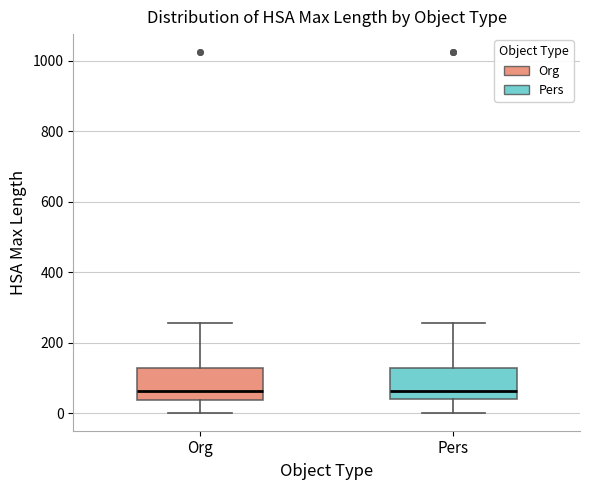

Reading left to right, transcribe this box plot: for each box, give where its median line is, the range the box spans, and where its two whiskers end, as read against the y-axis. The values are not printed on the chart, so give them approximately, as read against the axis.

Org: median 60, box 40 to 120, whiskers 0 to 260
Pers: median 60, box 40 to 120, whiskers 0 to 260